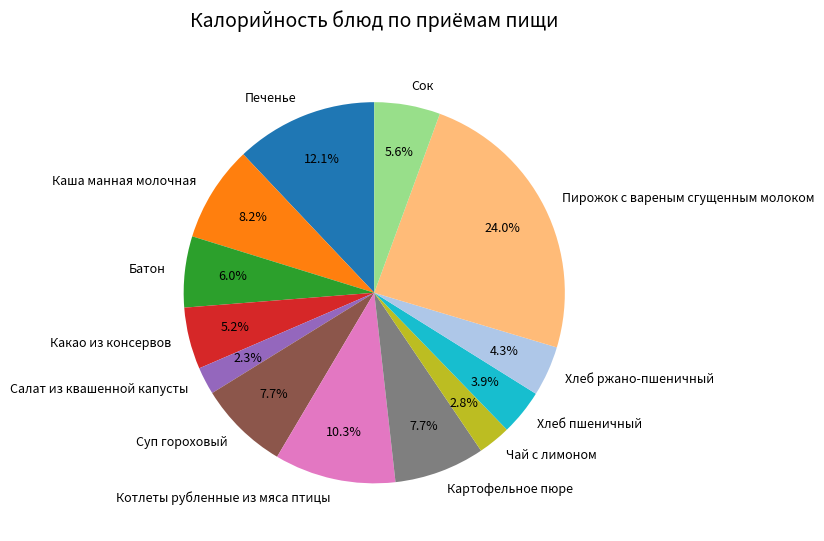

Which category has the biggest portion of the pie?

Пирожок с вареным сгущенным молоком